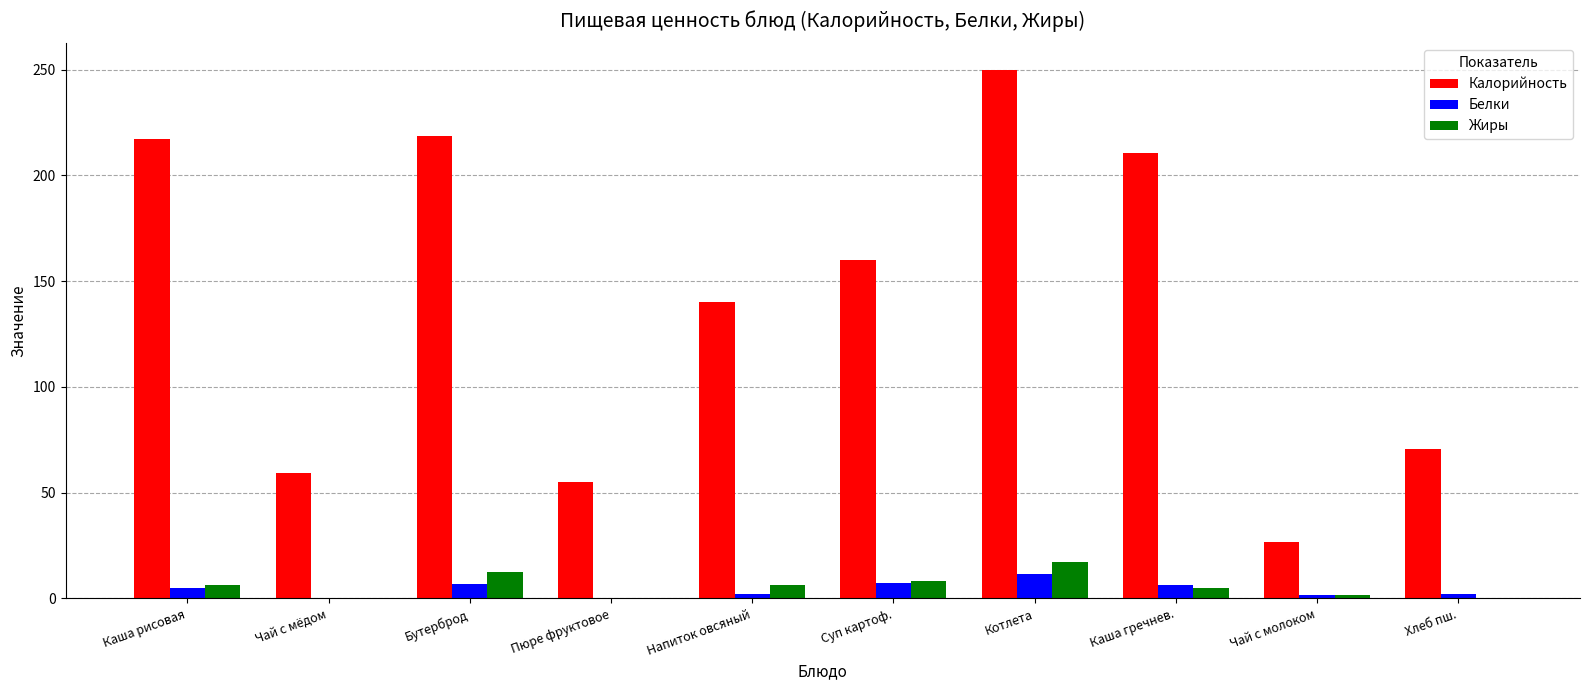

What are all the series names shown in the legend?

Калорийность, Белки, Жиры